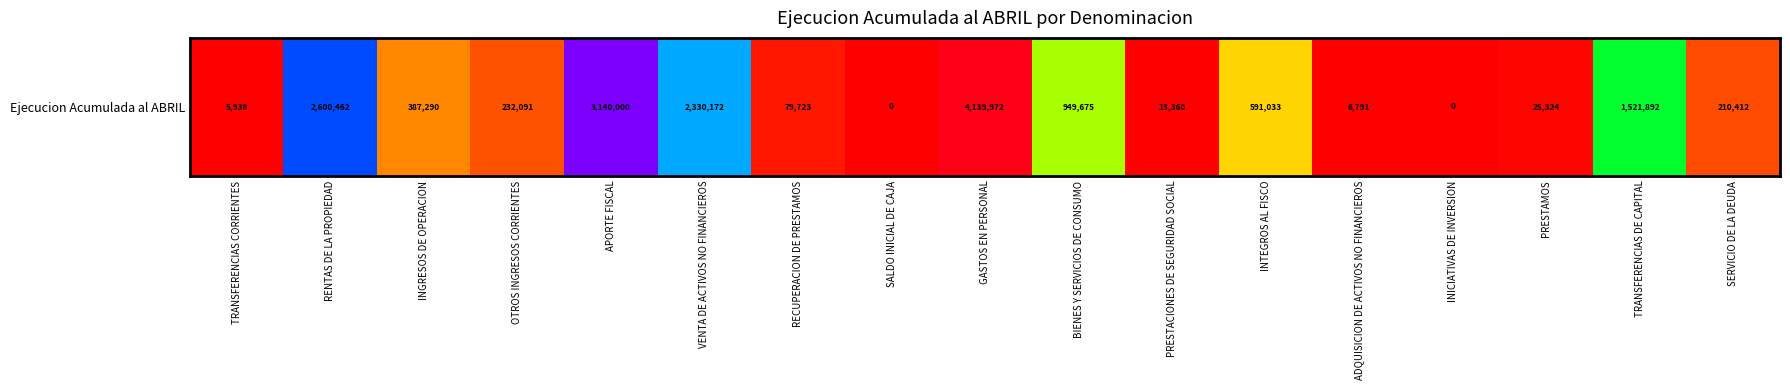

Rank the categories by value from lowest to highest.

SALDO INICIAL DE CAJA, INICIATIVAS DE INVERSION, TRANSFERENCIAS CORRIENTES, ADQUISICION DE ACTIVOS NO FINANCIEROS, PRESTACIONES DE SEGURIDAD SOCIAL, PRESTAMOS, RECUPERACION DE PRESTAMOS, SERVICIO DE LA DEUDA, OTROS INGRESOS CORRIENTES, INGRESOS DE OPERACION, INTEGROS AL FISCO, BIENES Y SERVICIOS DE CONSUMO, TRANSFERENCIAS DE CAPITAL, VENTA DE ACTIVOS NO FINANCIEROS, RENTAS DE LA PROPIEDAD, APORTE FISCAL, GASTOS EN PERSONAL